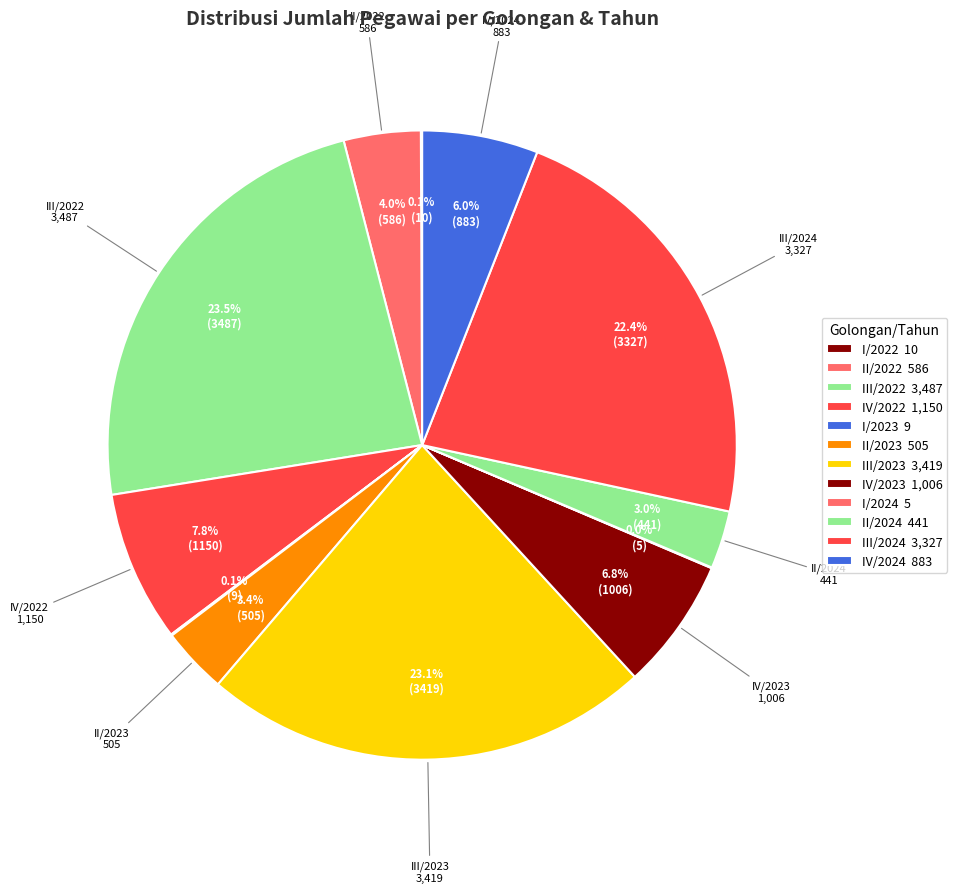

How many slices are in this pie chart?

12